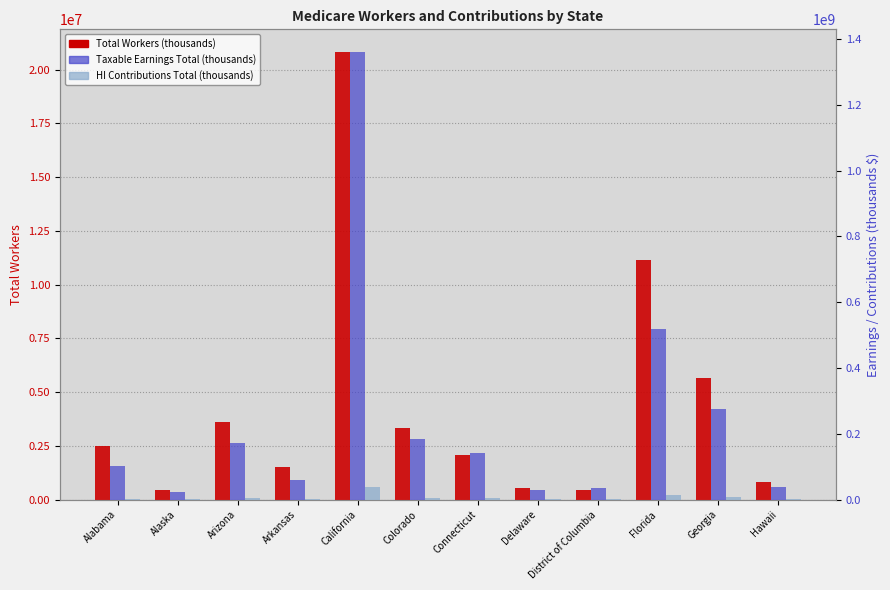

How many bars are there in each group?

3